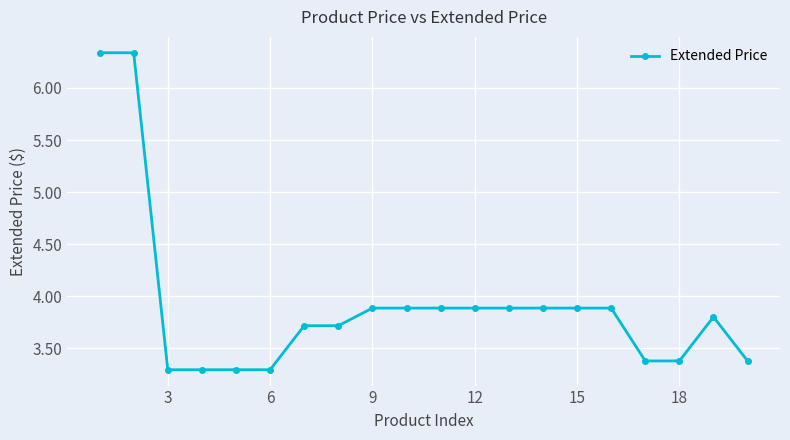

What is the sum of all values?

78.3